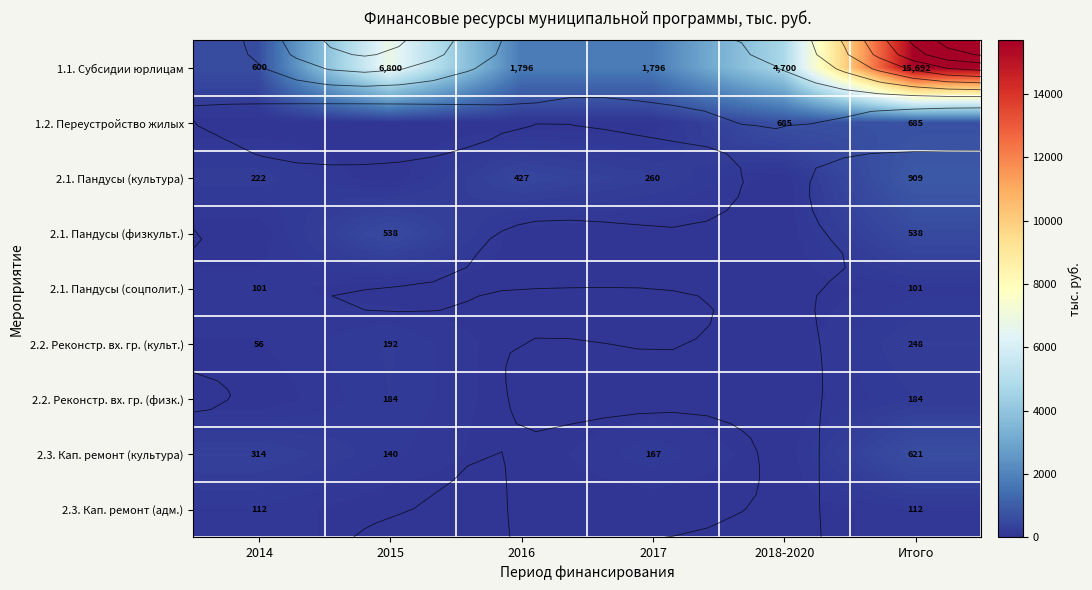

Rank the categories by 2.1. Пандусы (соцполит.) value from lowest to highest.

2015, 2016, 2017, 2018-2020, 2014, Итого